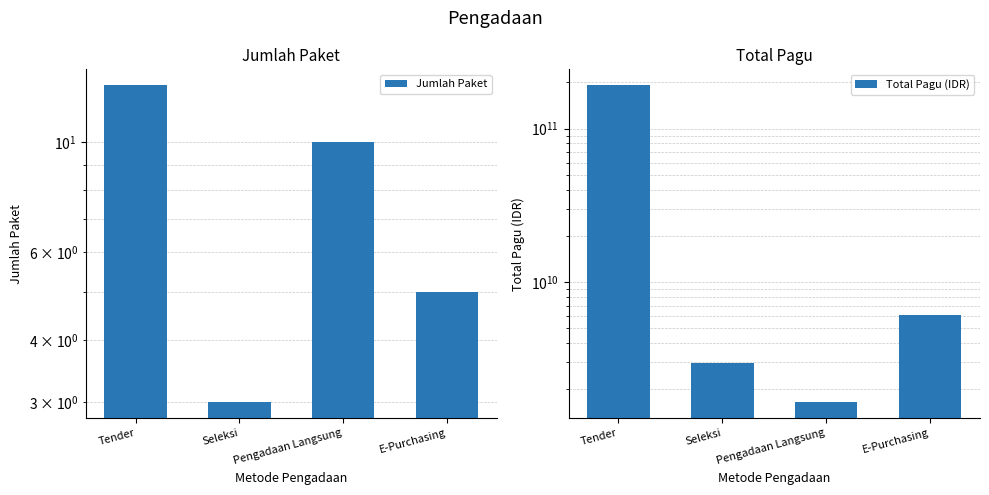

Which series has the largest range (max minus min)?

Total Pagu (IDR)